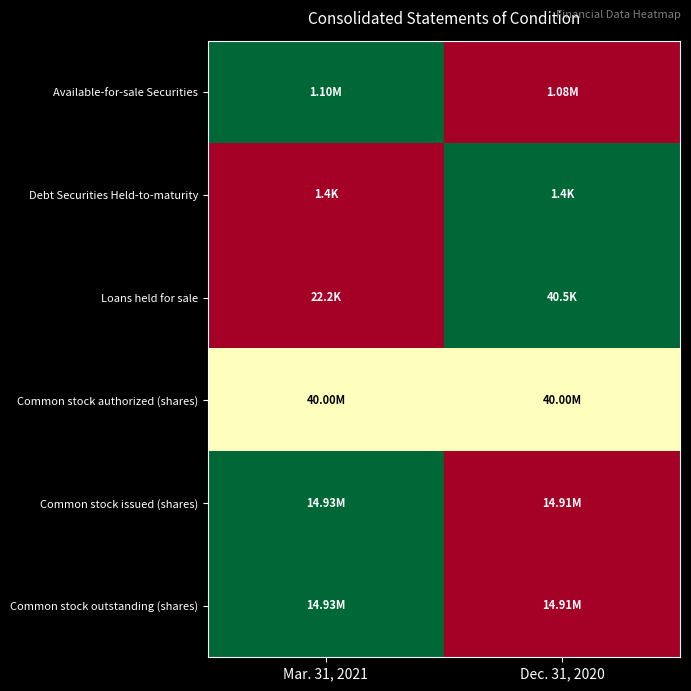

At how many categories does at least one series exceed 0?

2